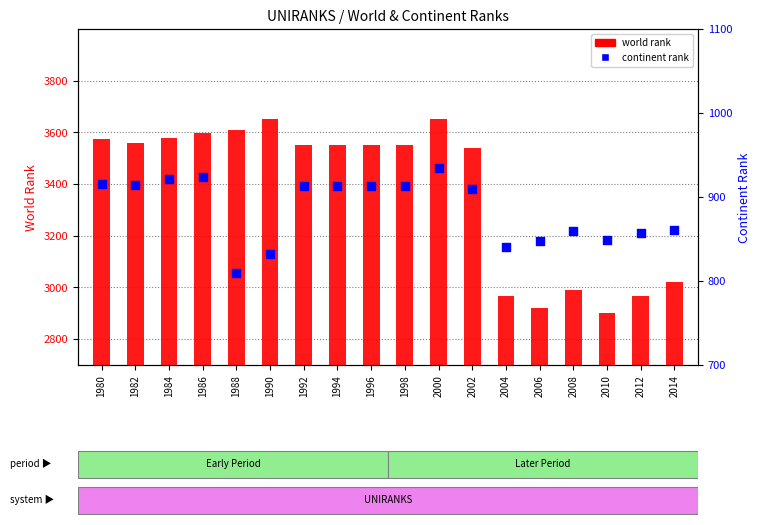

What are all the series names shown in the legend?

world rank, continent rank